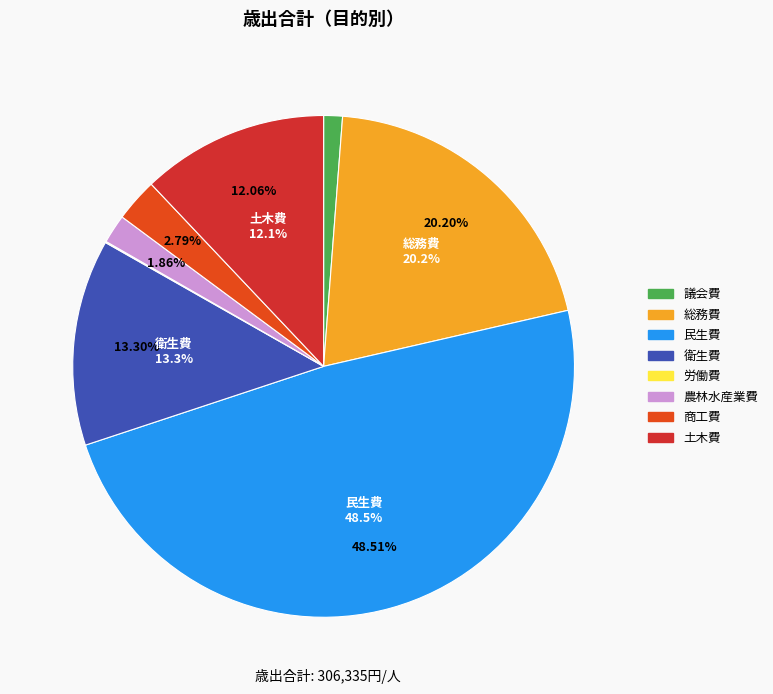

What is the total percentage of 商工費 and 農林水産業費?

4.6%